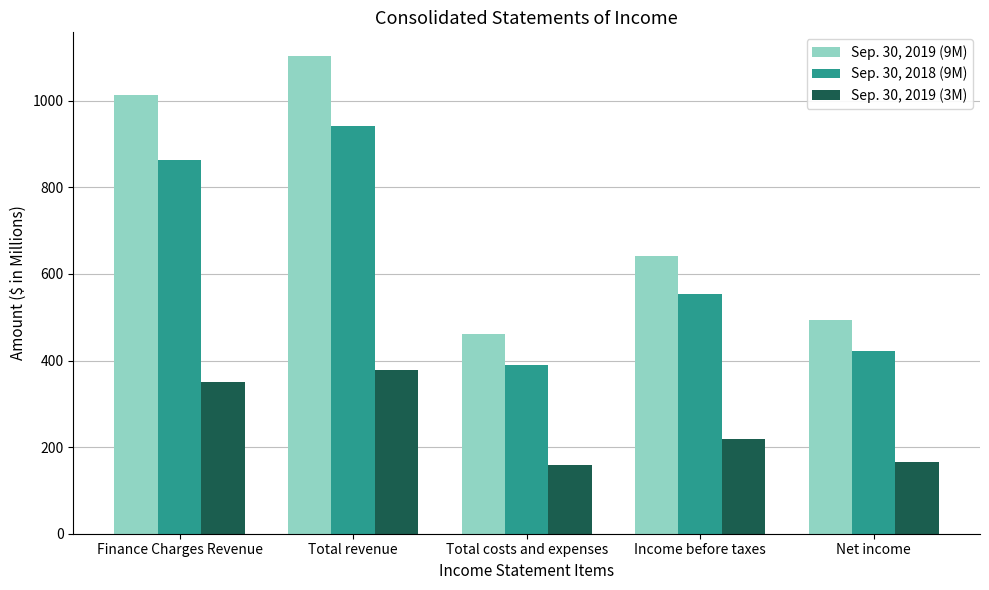

What position from the left is Net income?

5